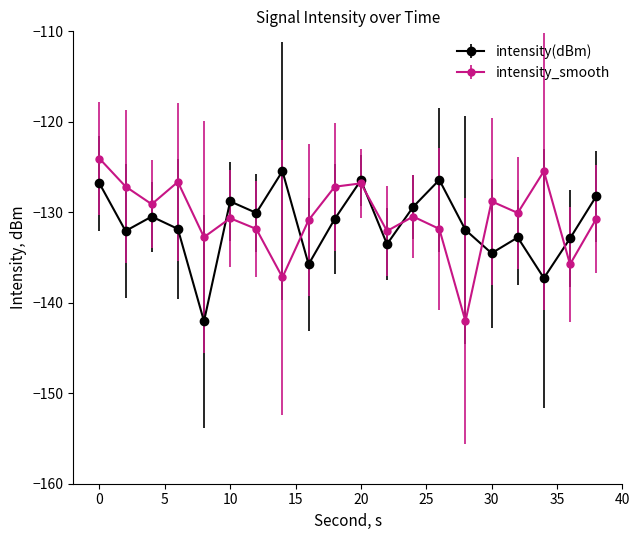

Does the chart have visible grid lines?

No